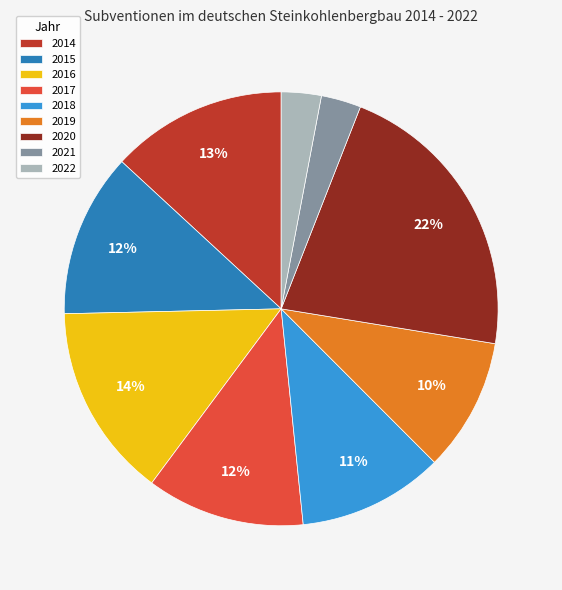

Is there any slice that represents more than half of the pie?

No